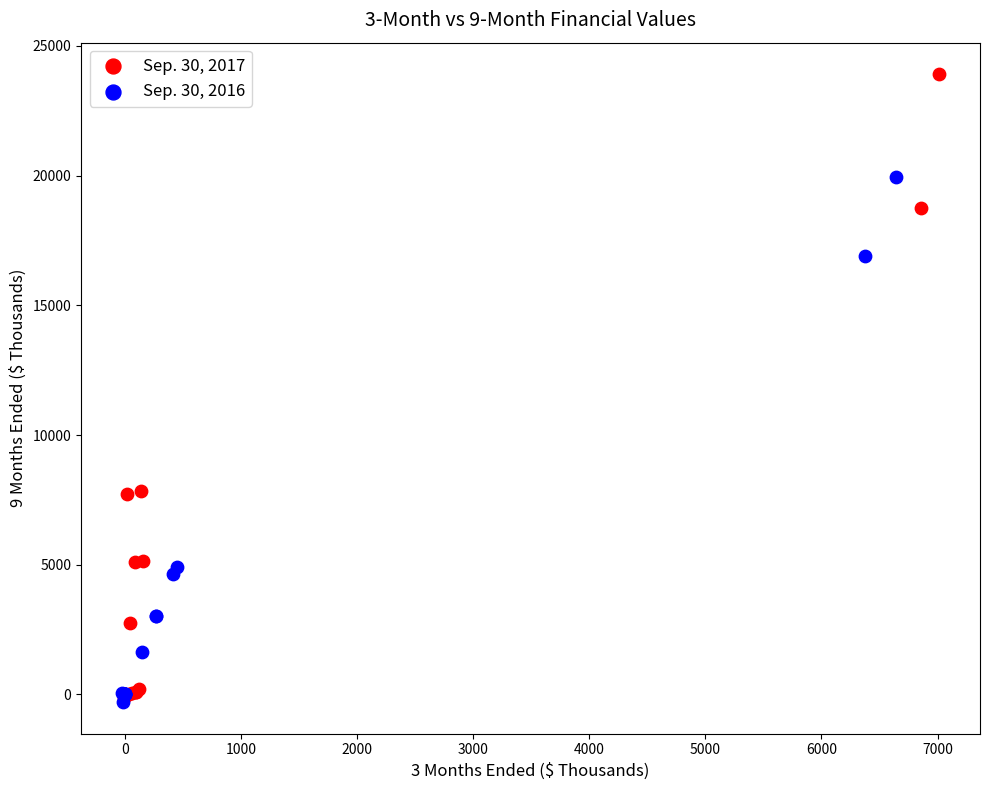

Which series contains the highest Y value?

Sep. 30, 2017